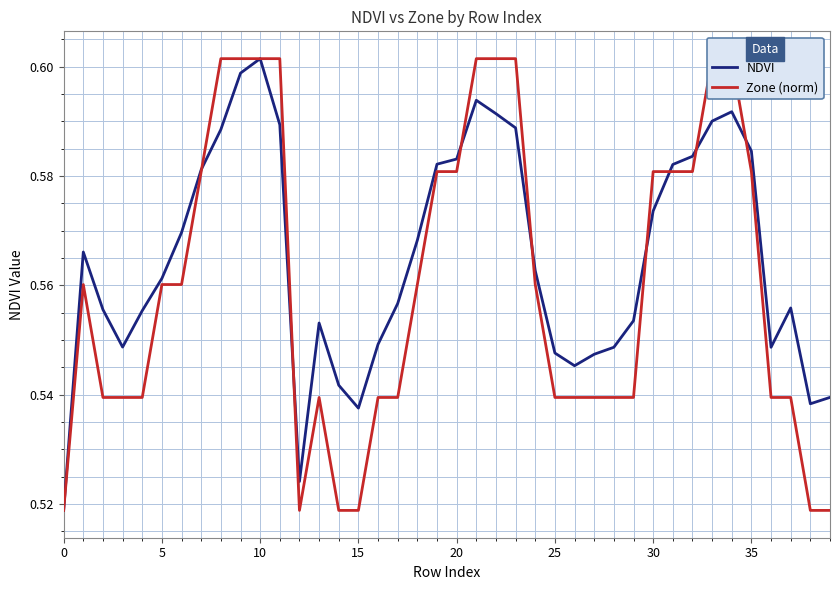

Which category has the highest value in the NDVI series?

10